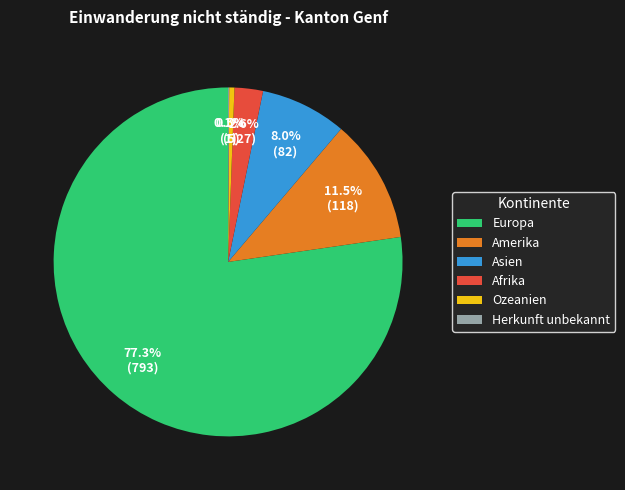

Which category has the biggest portion of the pie?

Europa